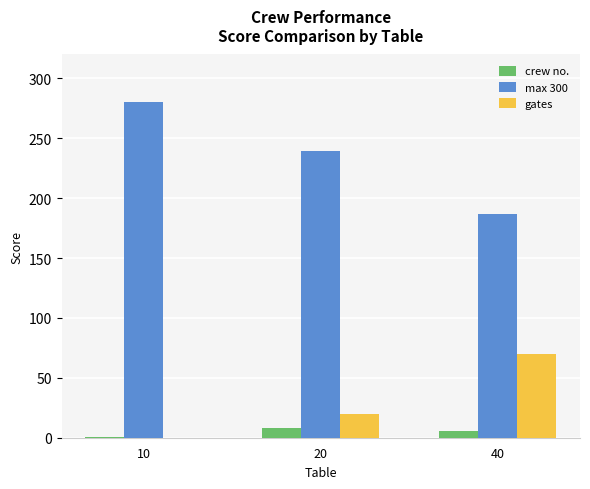

The max 300 series shows 239.7 at 20. True or false?

True